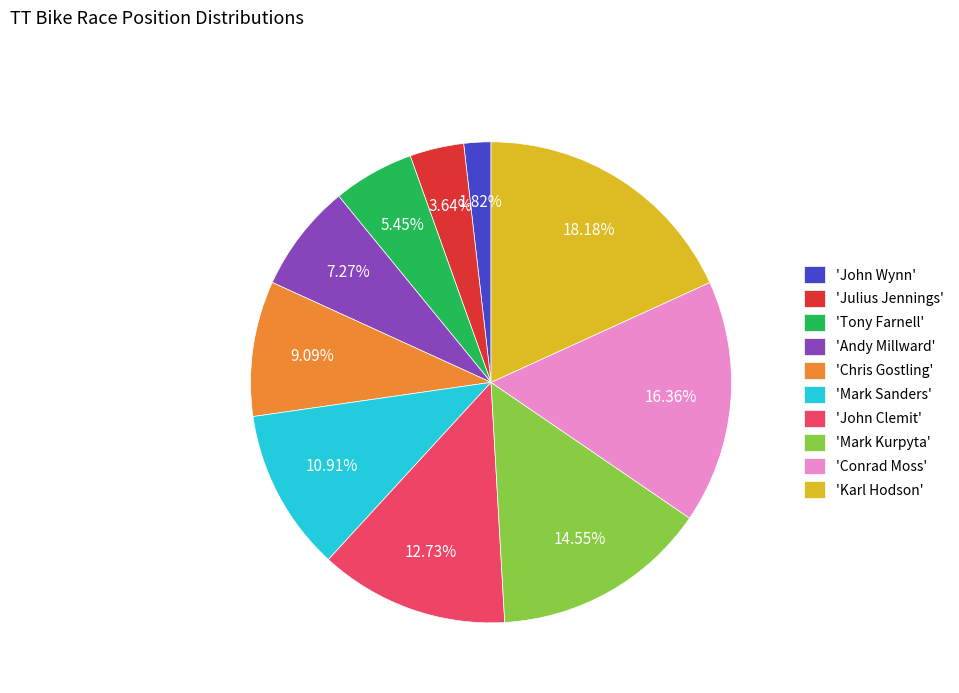

How many slices are in this pie chart?

10